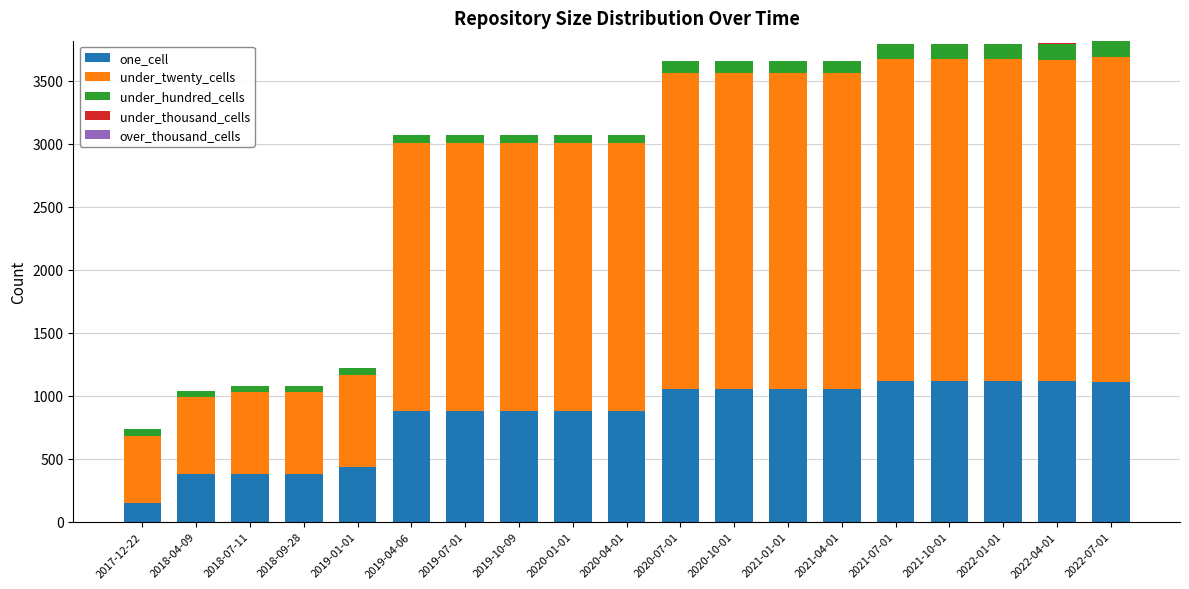

What is the average value of the under_twenty_cells series?

1929